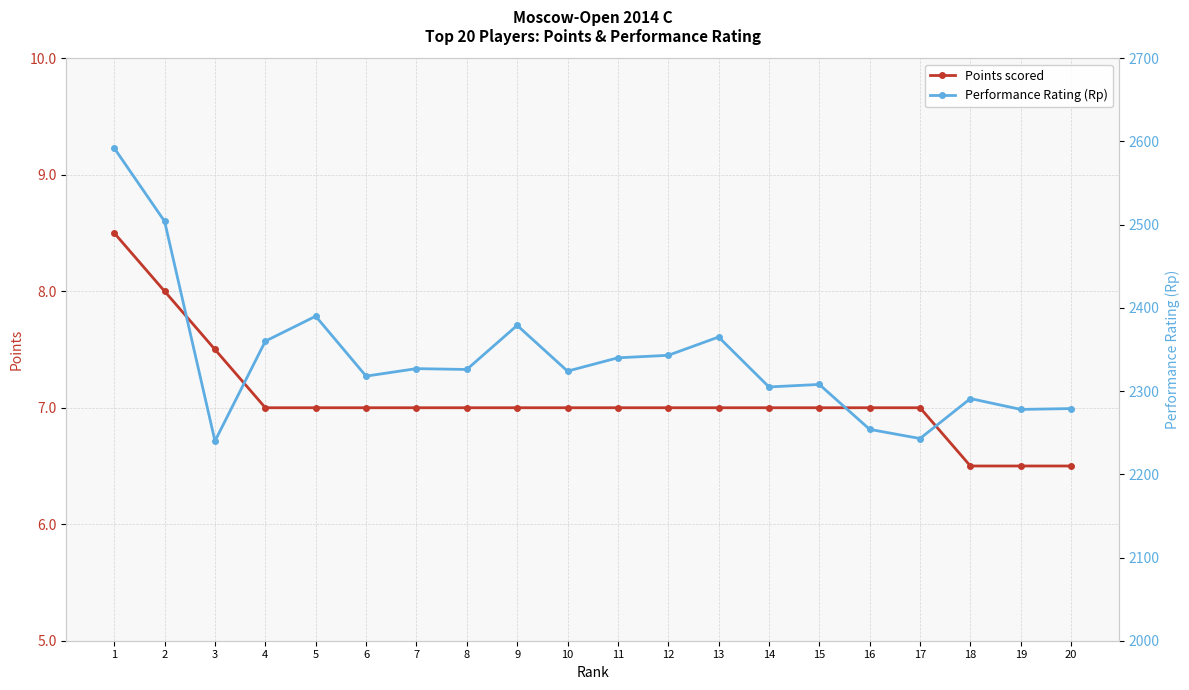

True or false: Performance Rating (Rp) has a value of 3786.8 at 2.

False